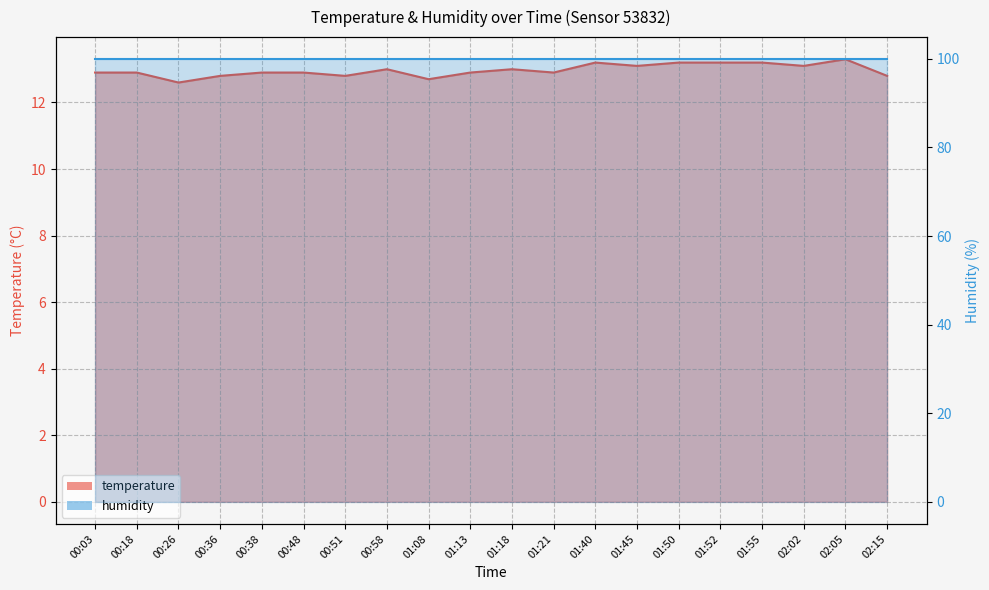

List the labels in order of value, smallest first.

00:26, 01:08, 00:36, 00:51, 02:15, 00:03, 00:18, 00:38, 00:48, 01:13, 01:21, 00:58, 01:18, 01:45, 02:02, 01:40, 01:50, 01:52, 01:55, 02:05